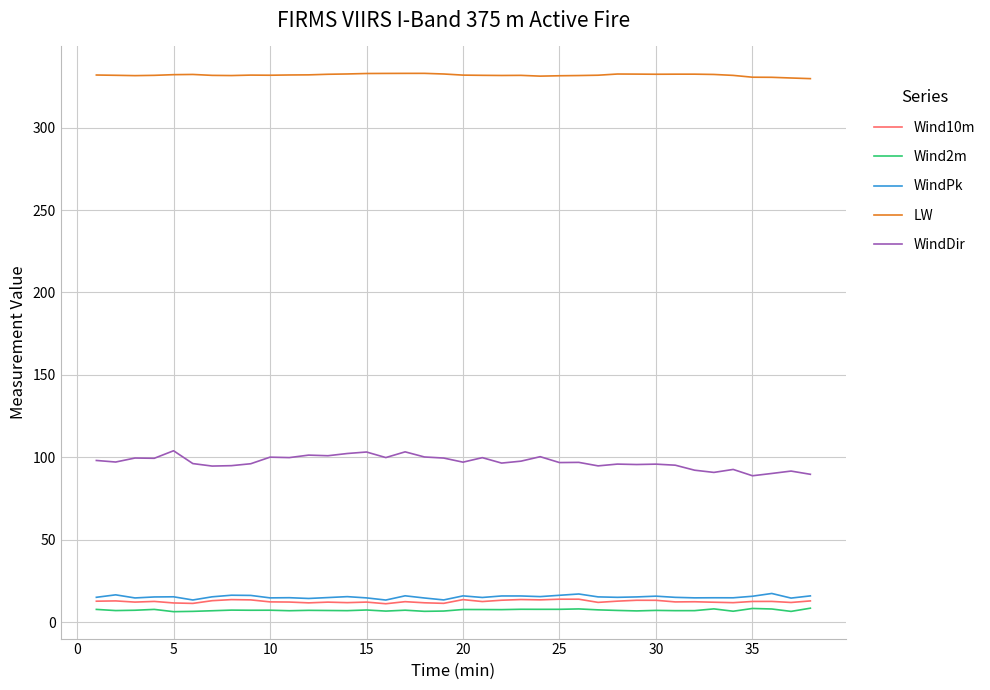

What is the maximum value shown in the chart?

333.0